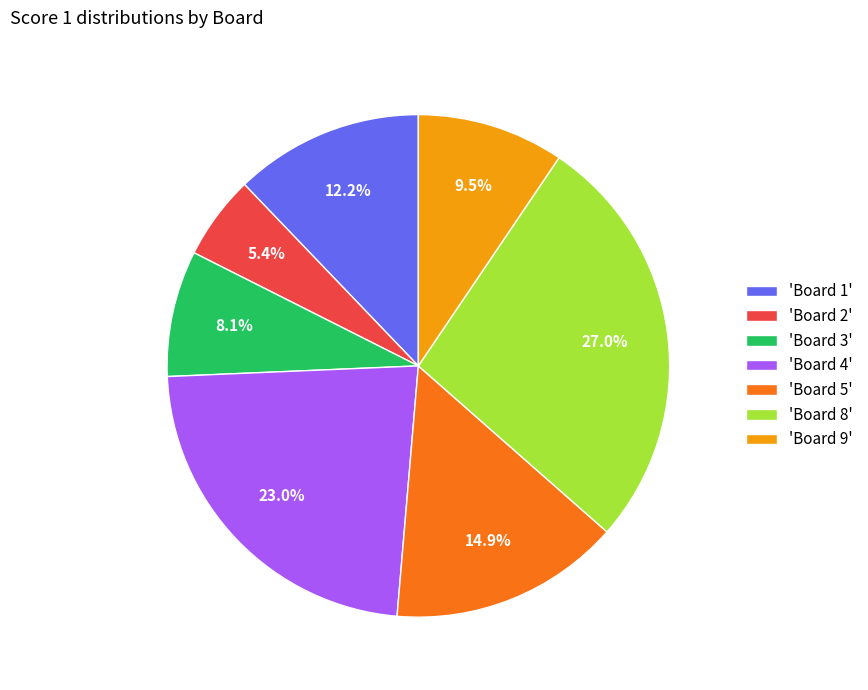

Which slice is the largest?

'Board 8'